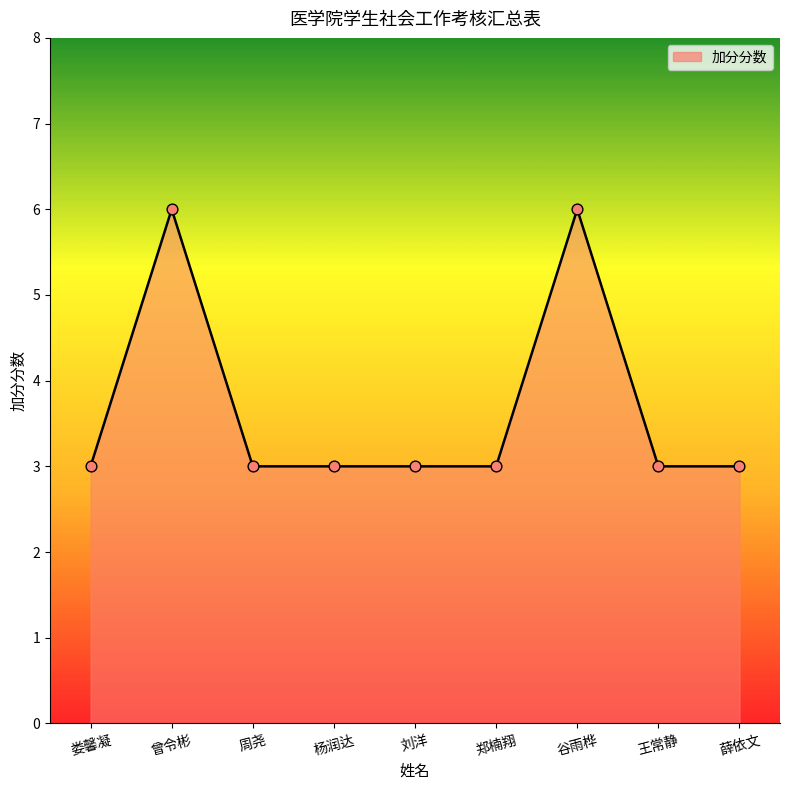

What is the ratio of the value at 曾令彬 to the value at 刘洋?

2.0